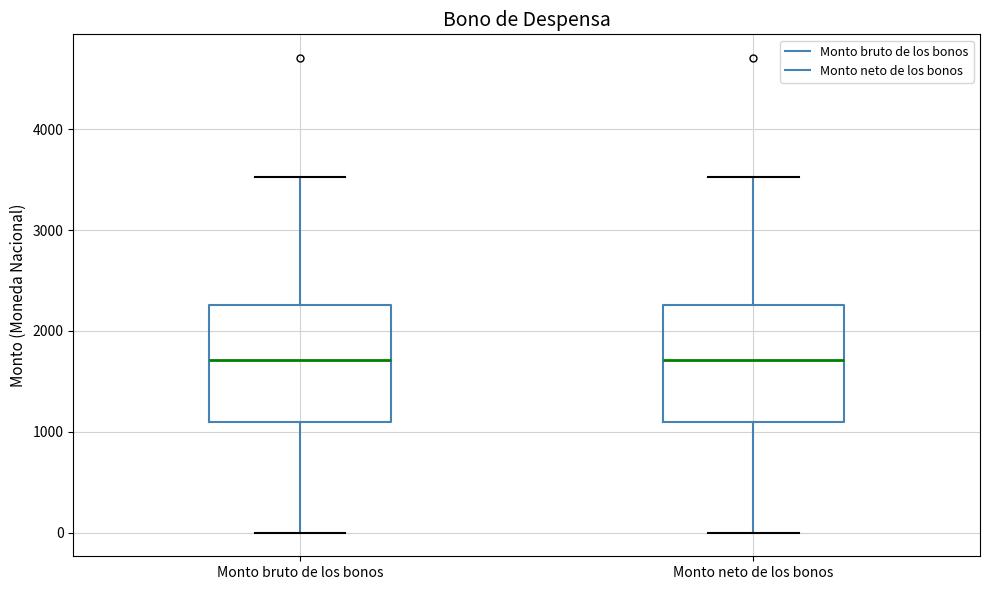

Where is the upper edge of the box for Monto neto de los bonos on the y-axis? The values are not printed on the chart, so give them approximately, as read against the axis.

2300